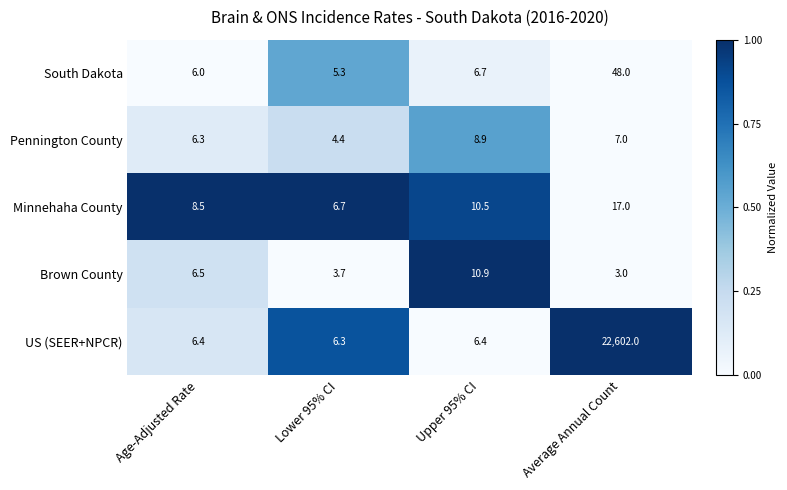

What is the total value across all series at Lower 95% CI?

26.4